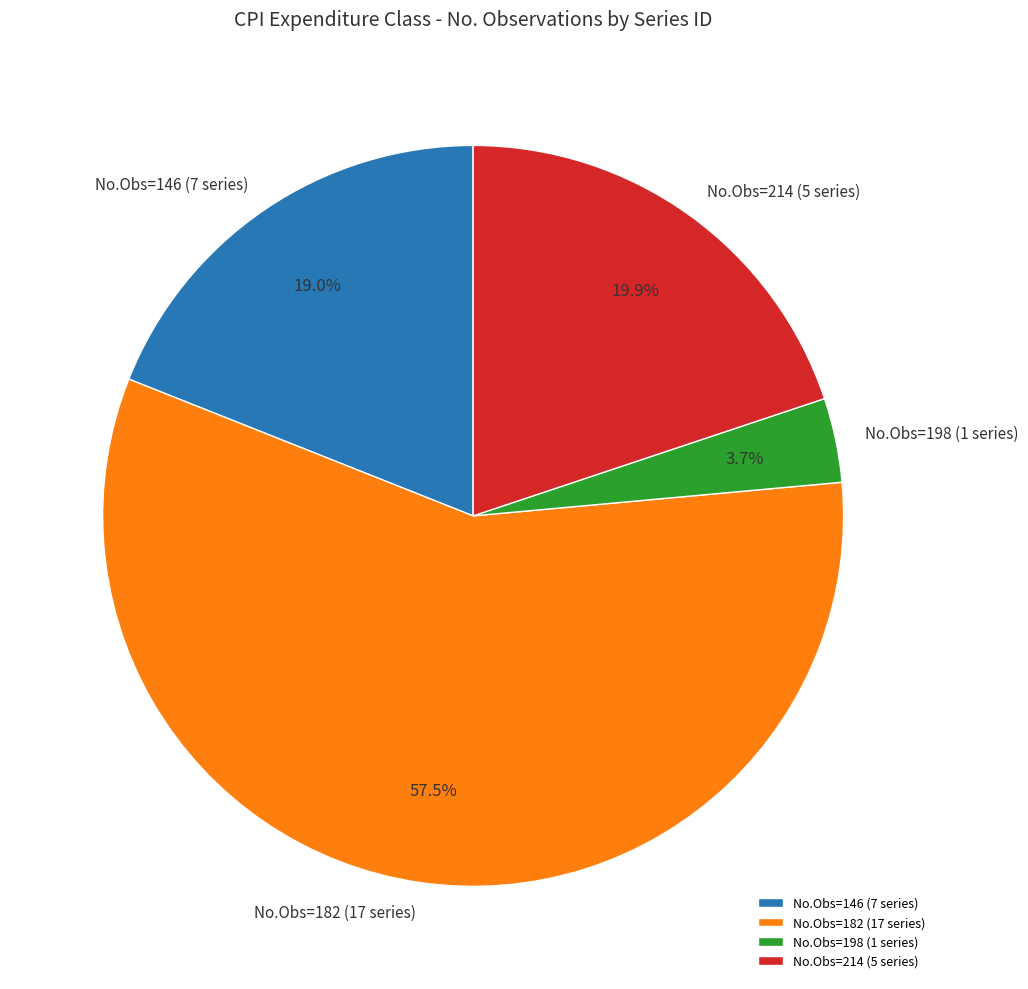

Which slice is the largest?

No.Obs=182 (17 series)